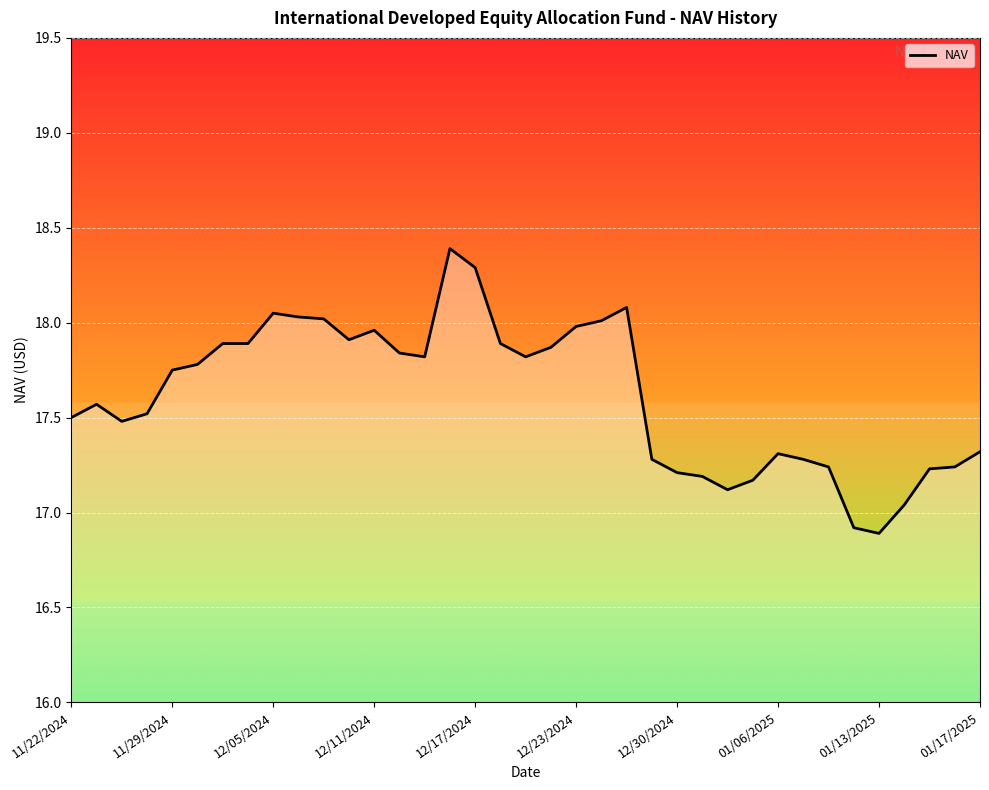

What is the difference between the maximum and minimum values?

1.5